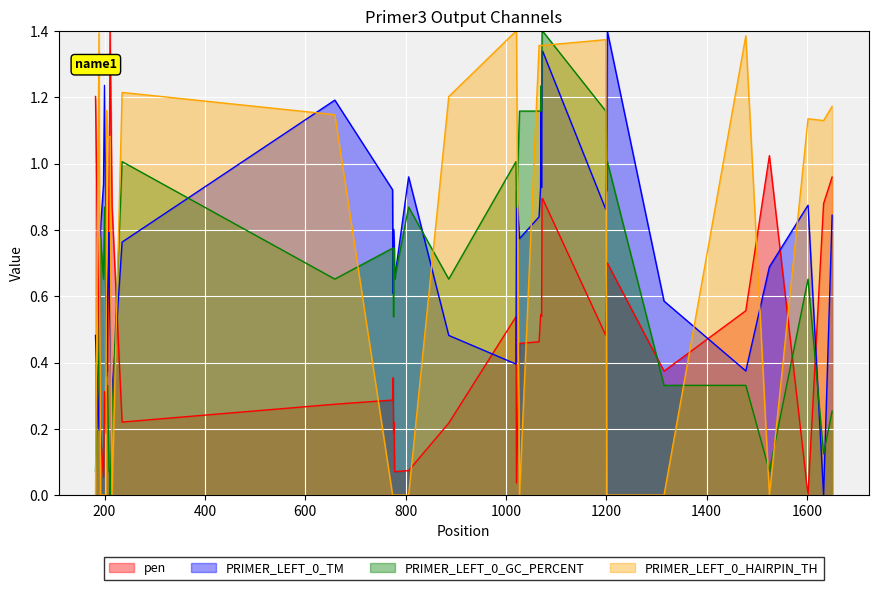

How many interior local peaks does the pen series have?

9